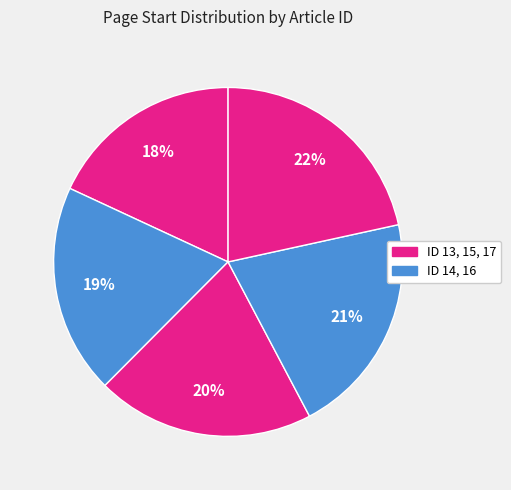

How many slices are in this pie chart?

5